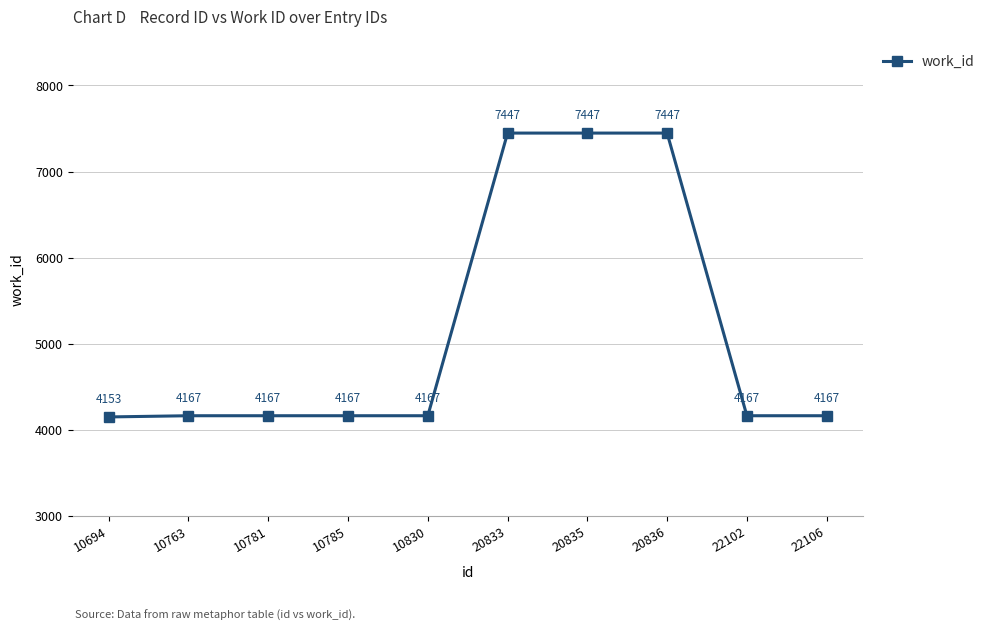

What is the difference between the second highest and second lowest values?

3280